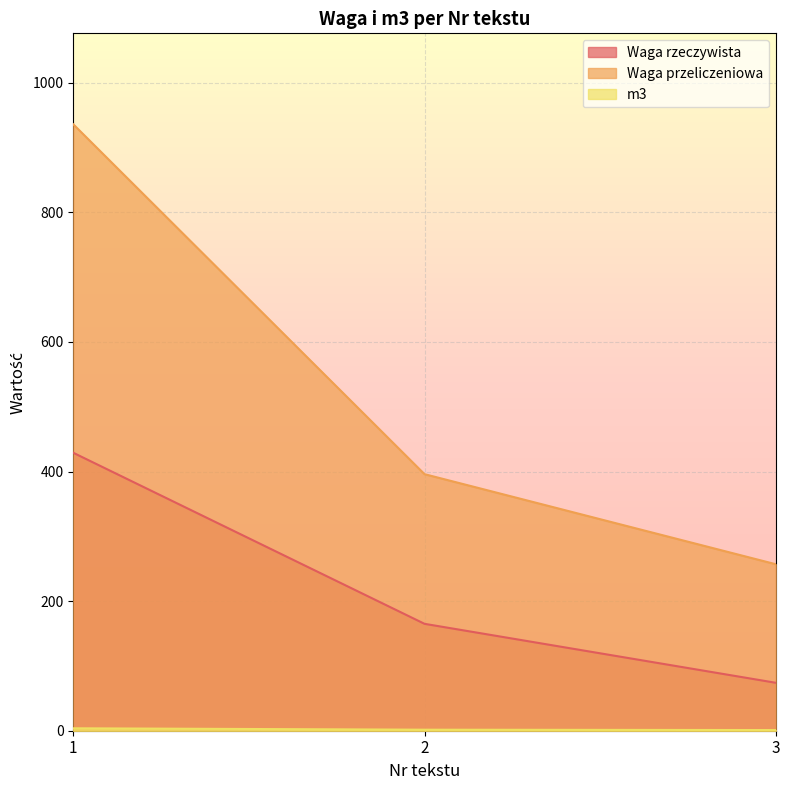

Reading left to right, what are all the values shown in this chart?

Waga rzeczywista: 1=429.0	2=165.0	3=74.0
Waga przeliczeniowa: 1=936.0	2=396.0	3=257.0
m3: 1=3.7	2=1.6	3=1.0